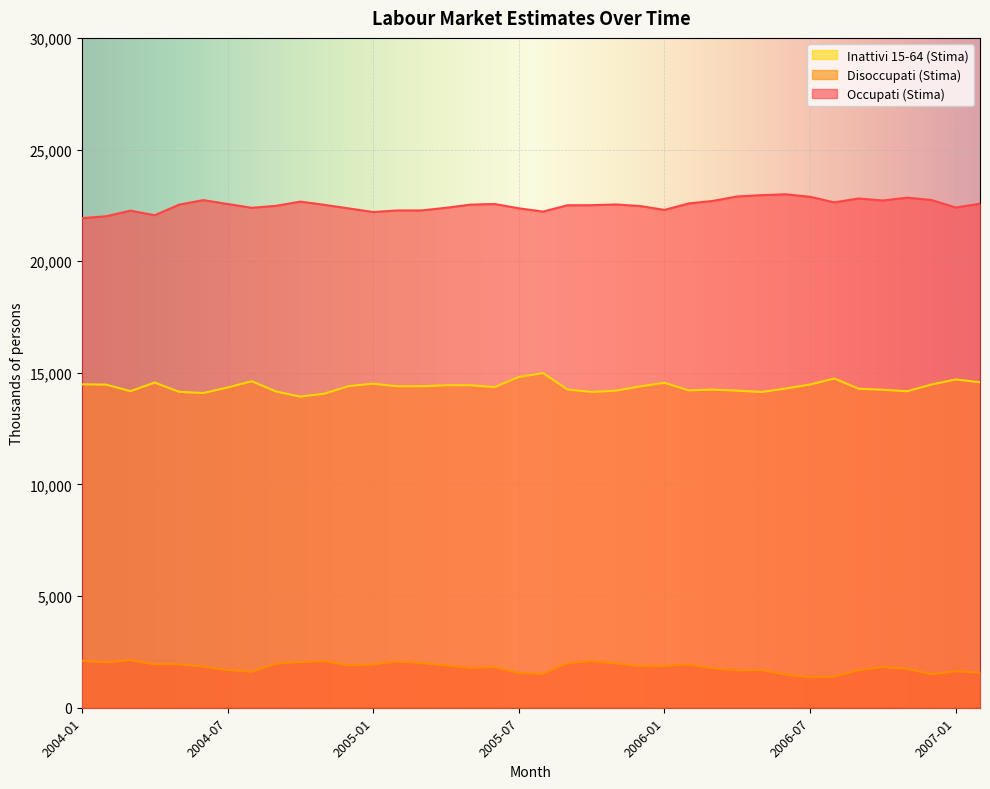

What is the label of the 14th point from the right?

2006-01